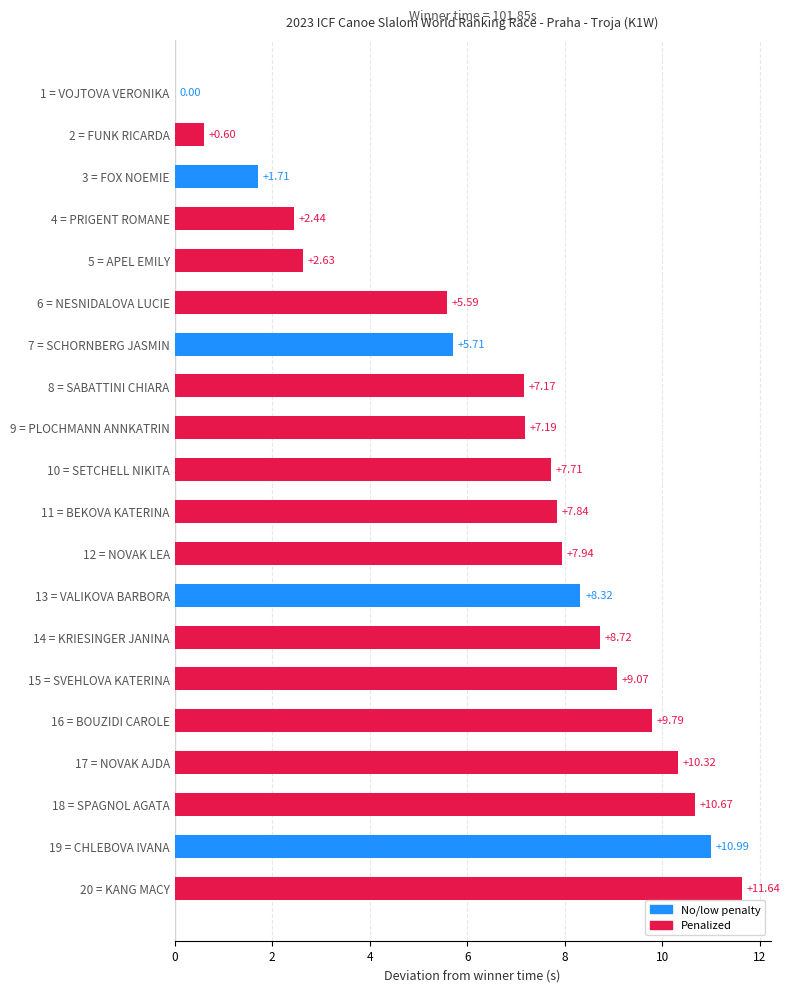

What is the sum of the values at 12 = NOVAK LEA and 20 = KANG MACY?

19.6